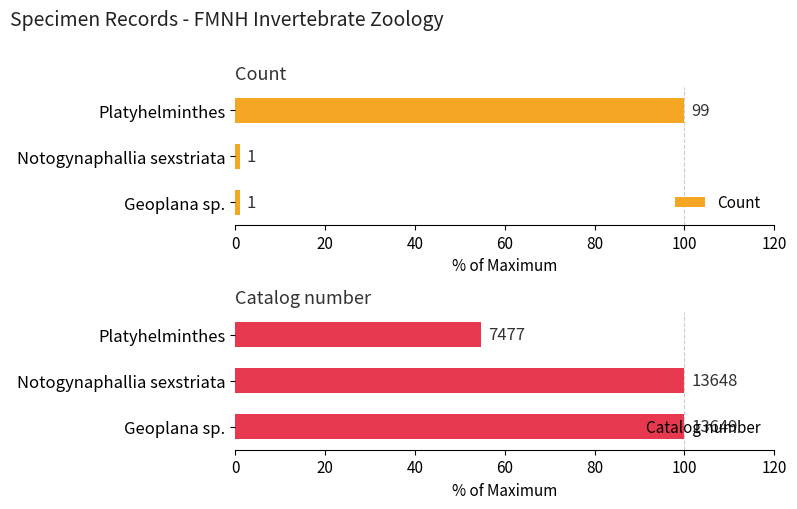

Is it true that Count equals 100.0 at Platyhelminthes?

True